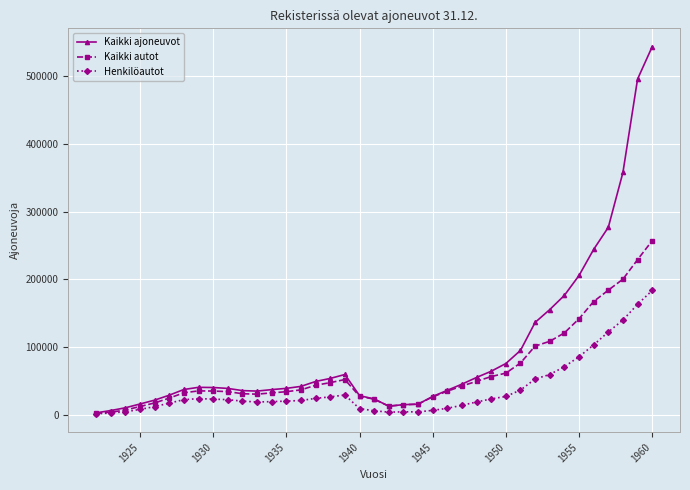

Count the number of data series in this chart.

3